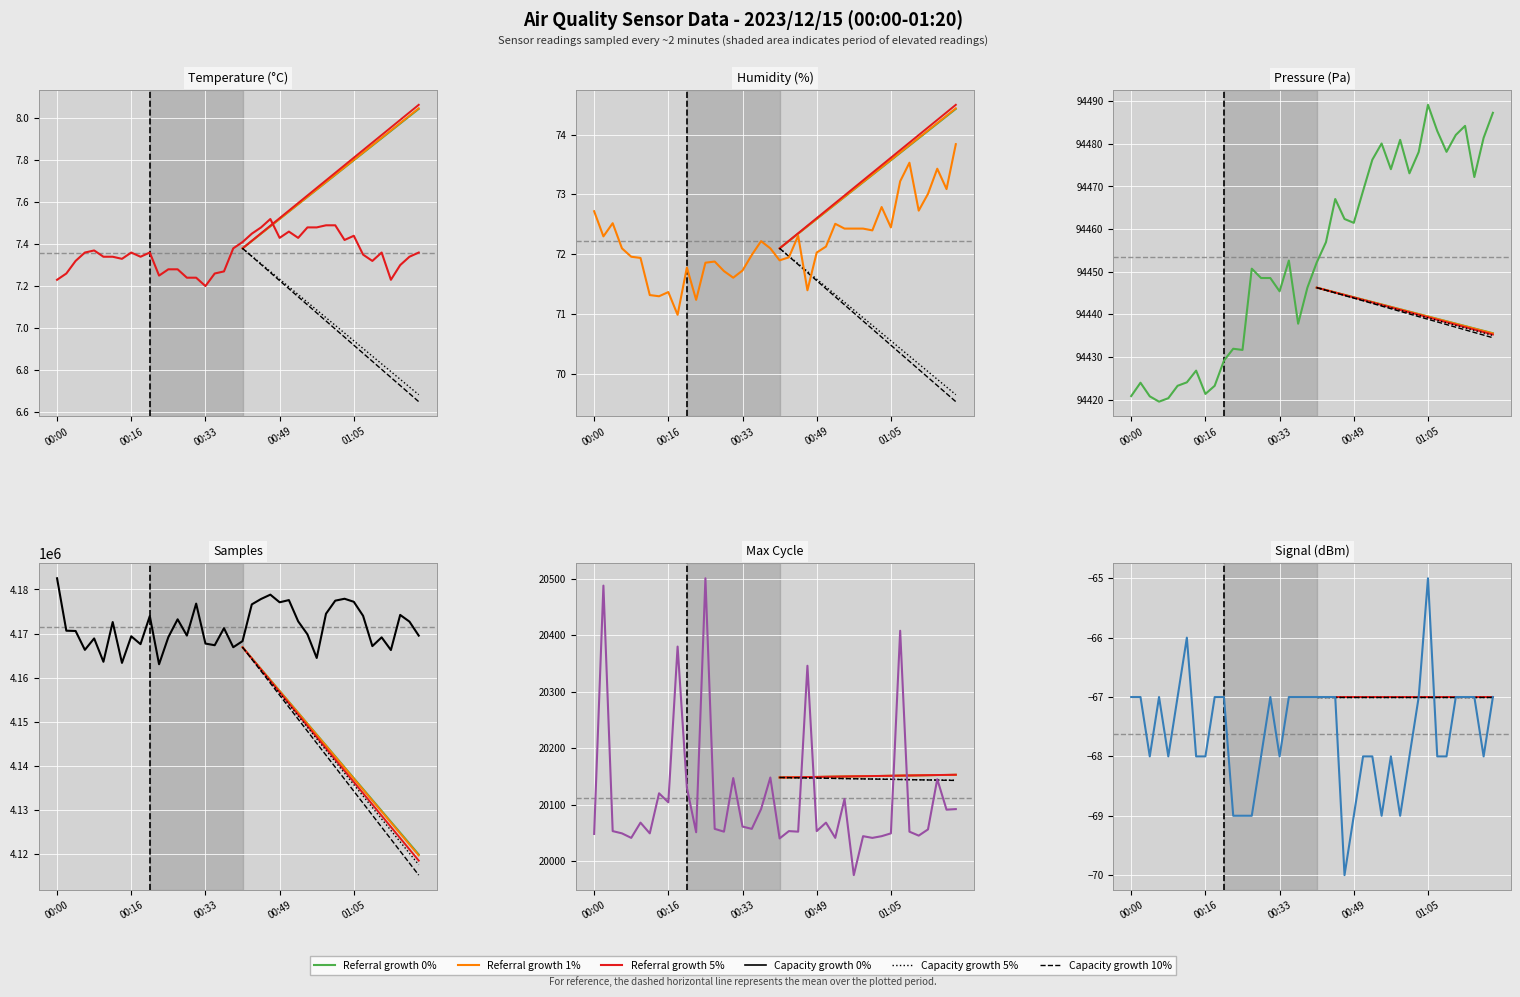

Is this an area chart (filled region under the line)?

No